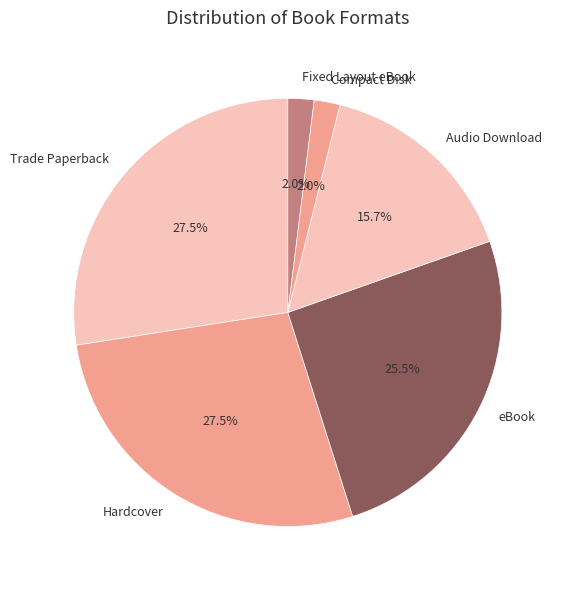

Does Hardcover account for over 50% of the chart?

No